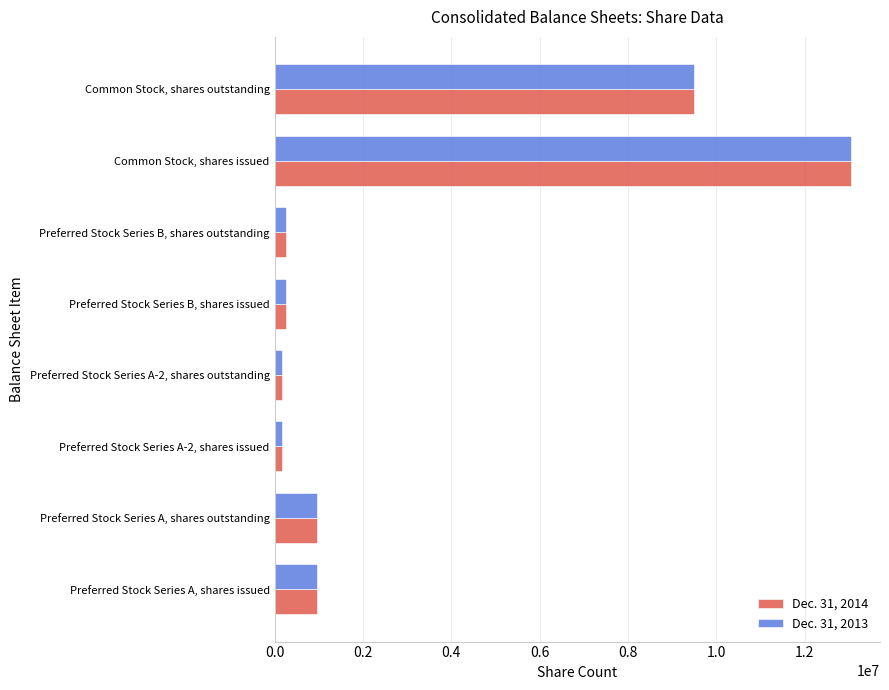

The value of Dec. 31, 2014 at Common Stock, shares issued is 13056603. True or false?

True